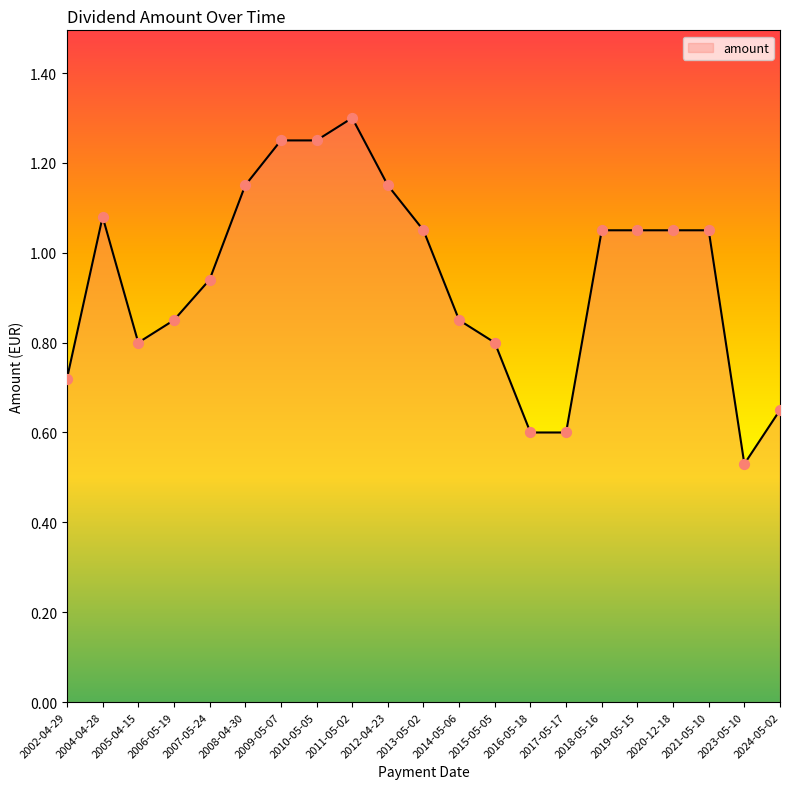

Between 2011-05-02 and 2013-05-02, which is larger?

2011-05-02